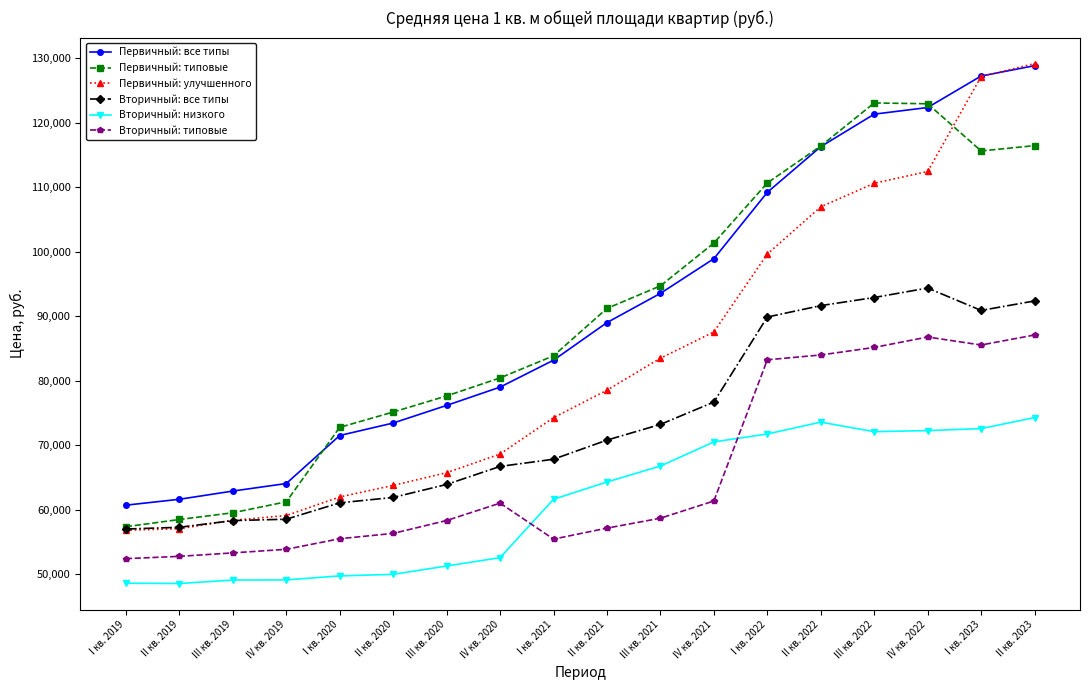

What are all the series names shown in the legend?

Первичный: все типы, Первичный: типовые, Первичный: улучшенного, Вторичный: все типы, Вторичный: низкого, Вторичный: типовые